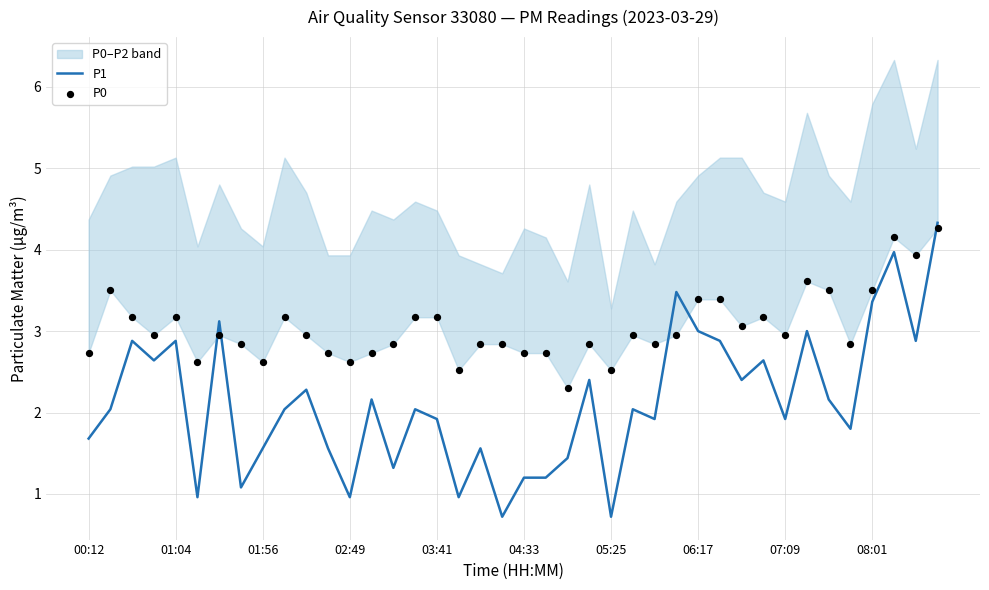

What is the highest value of the P1 series?

4.3